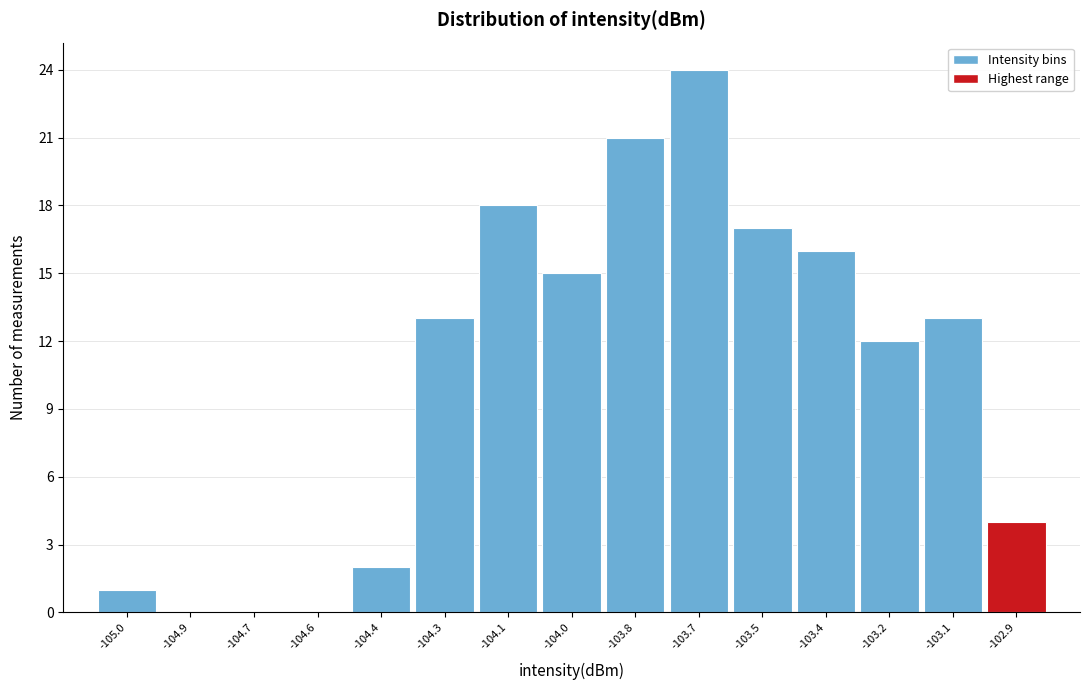

Reading left to right, transcribe all the data shown in this chart.

-105.0=1	-104.9=0	-104.7=0	-104.6=0	-104.4=2	-104.3=13	-104.1=18	-104.0=15	-103.8=21	-103.7=24	-103.5=17	-103.4=16	-103.2=12	-103.1=13	-102.9=4